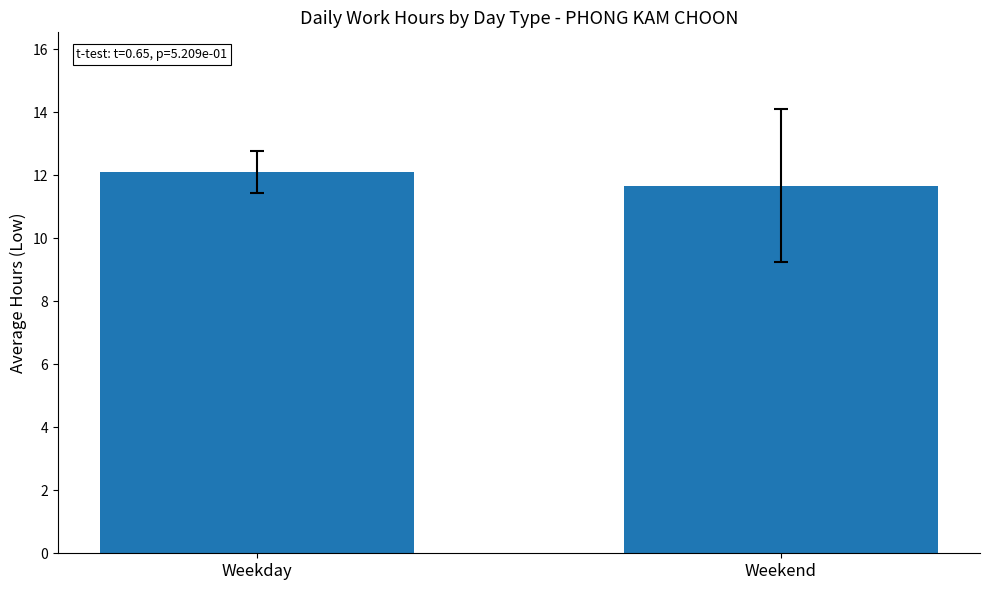

Reading right to left, what are all the values shown in this chart?

Weekend=11.7	Weekday=12.1